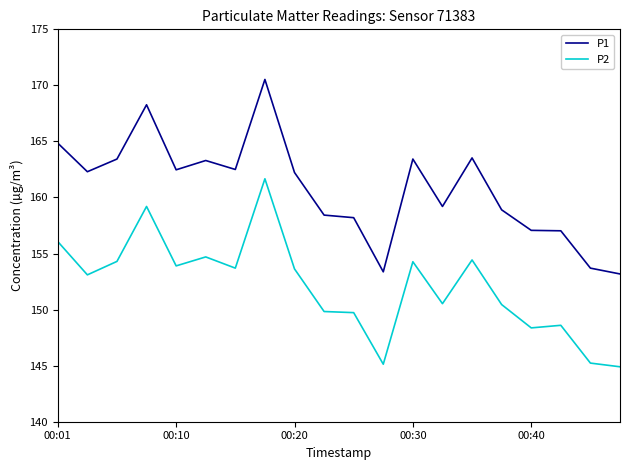

Rank the series by their average value, from lowest to highest.

P2, P1